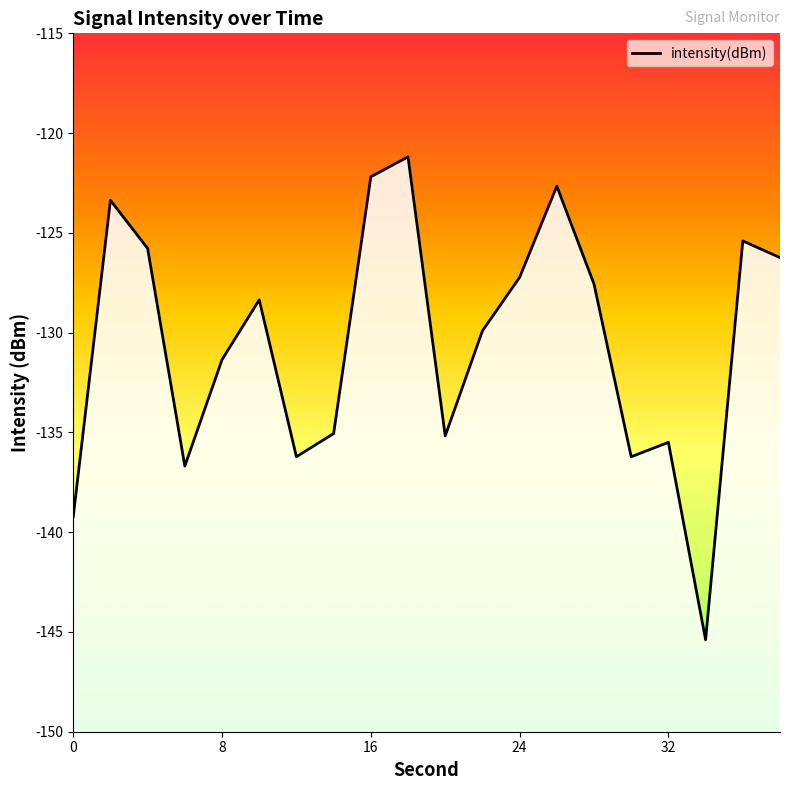

Which has a higher value, 8 or 22?

22